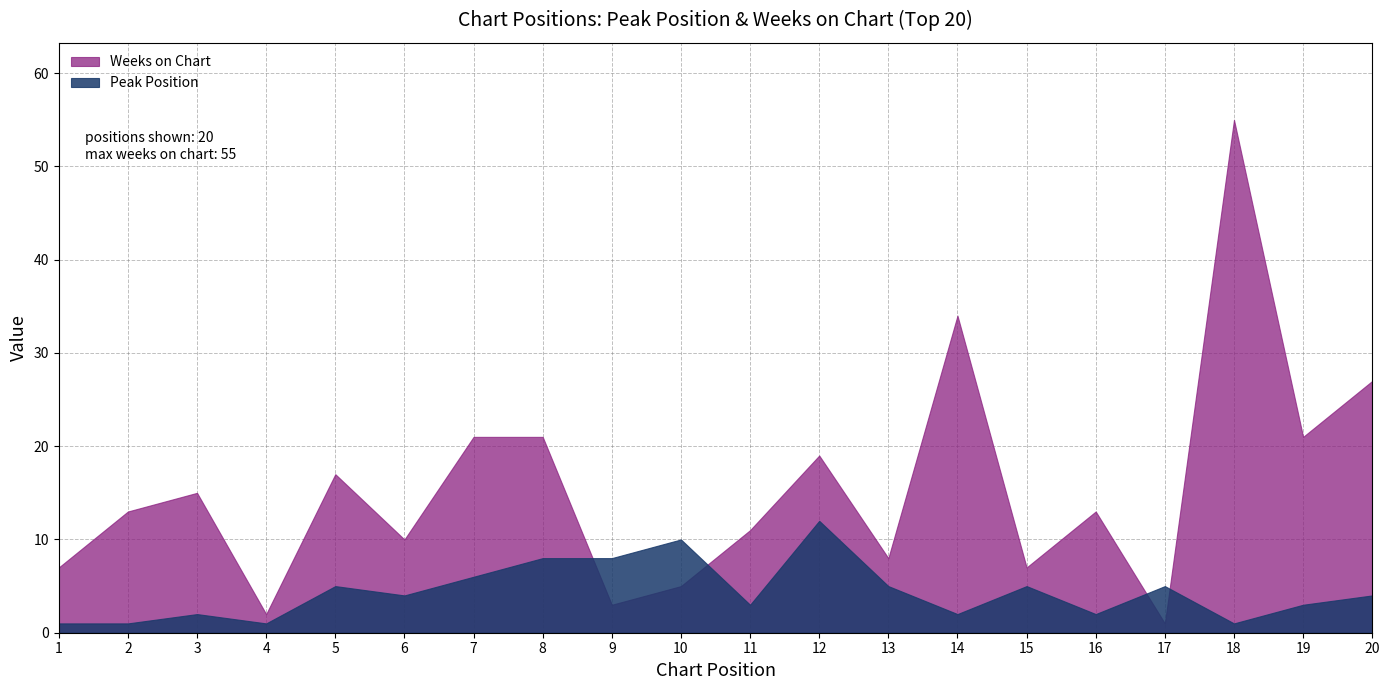

At which label does Peak Position reach its minimum?

1